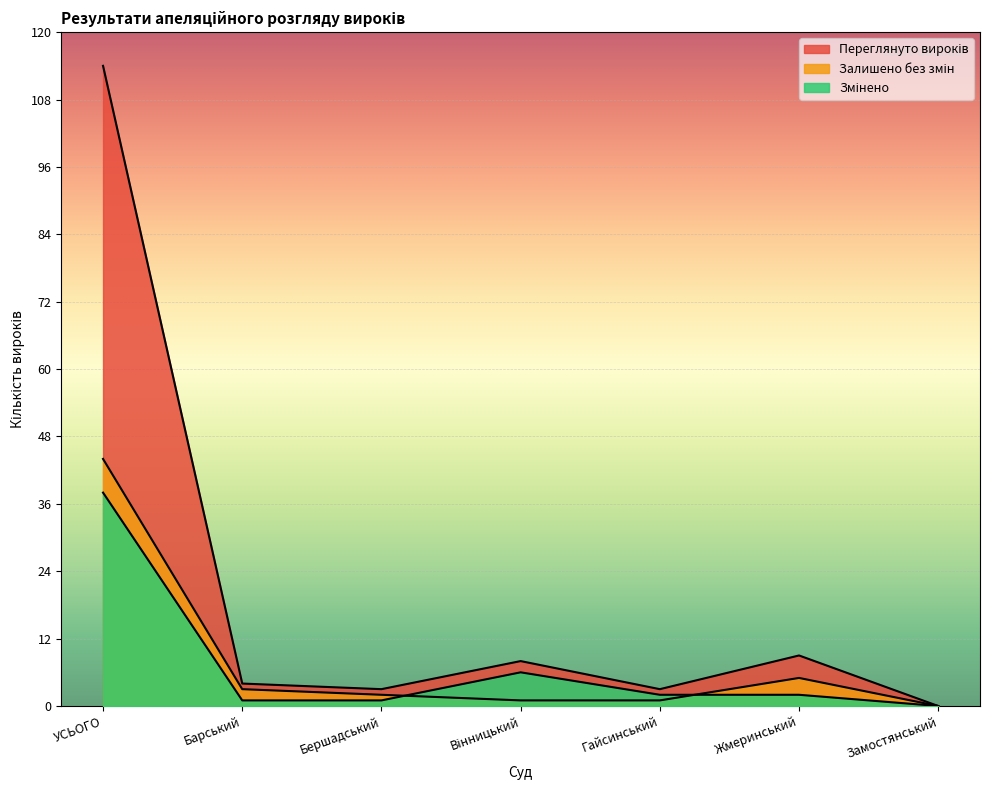

Which series has the largest total across all categories?

Переглянуто вироків